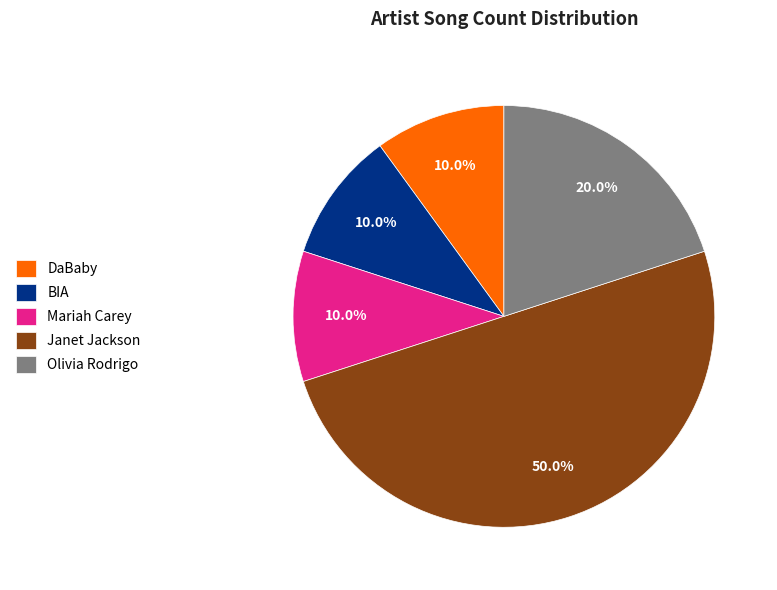

True or false: Mariah Carey accounts for 10% of the total.

True